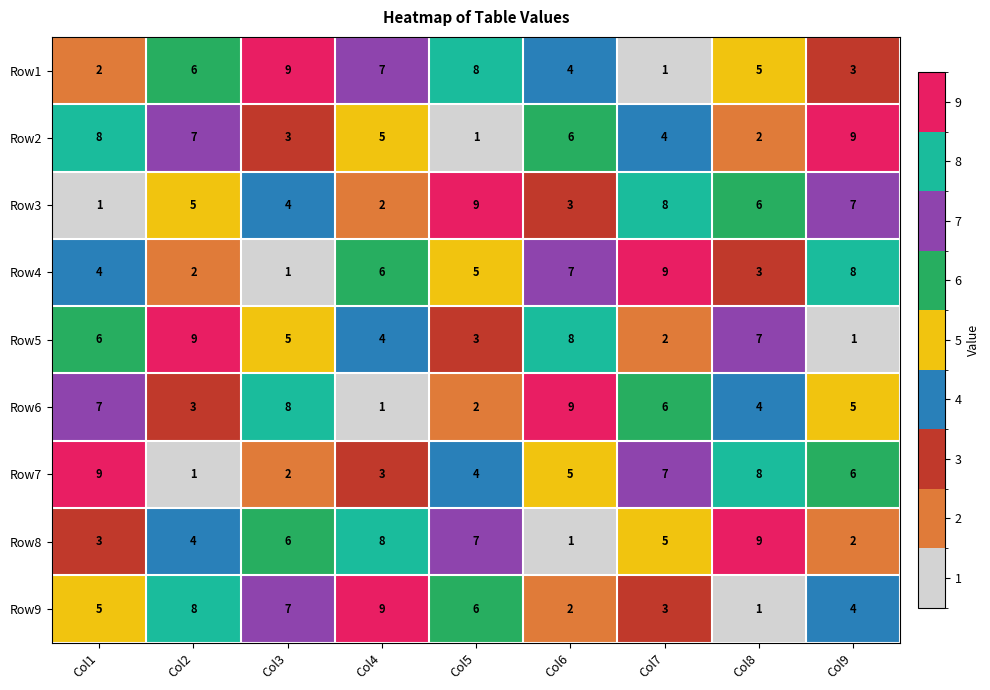

The value of Row9 at Col9 is 7. True or false?

False